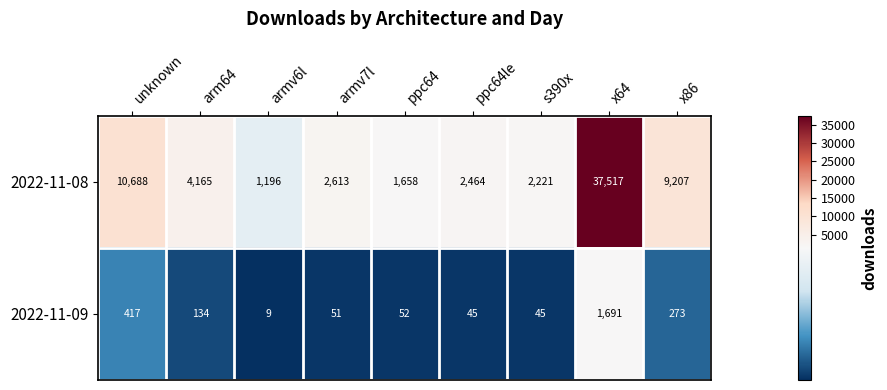

List the series in order of their peak value, highest first.

2022-11-08, 2022-11-09